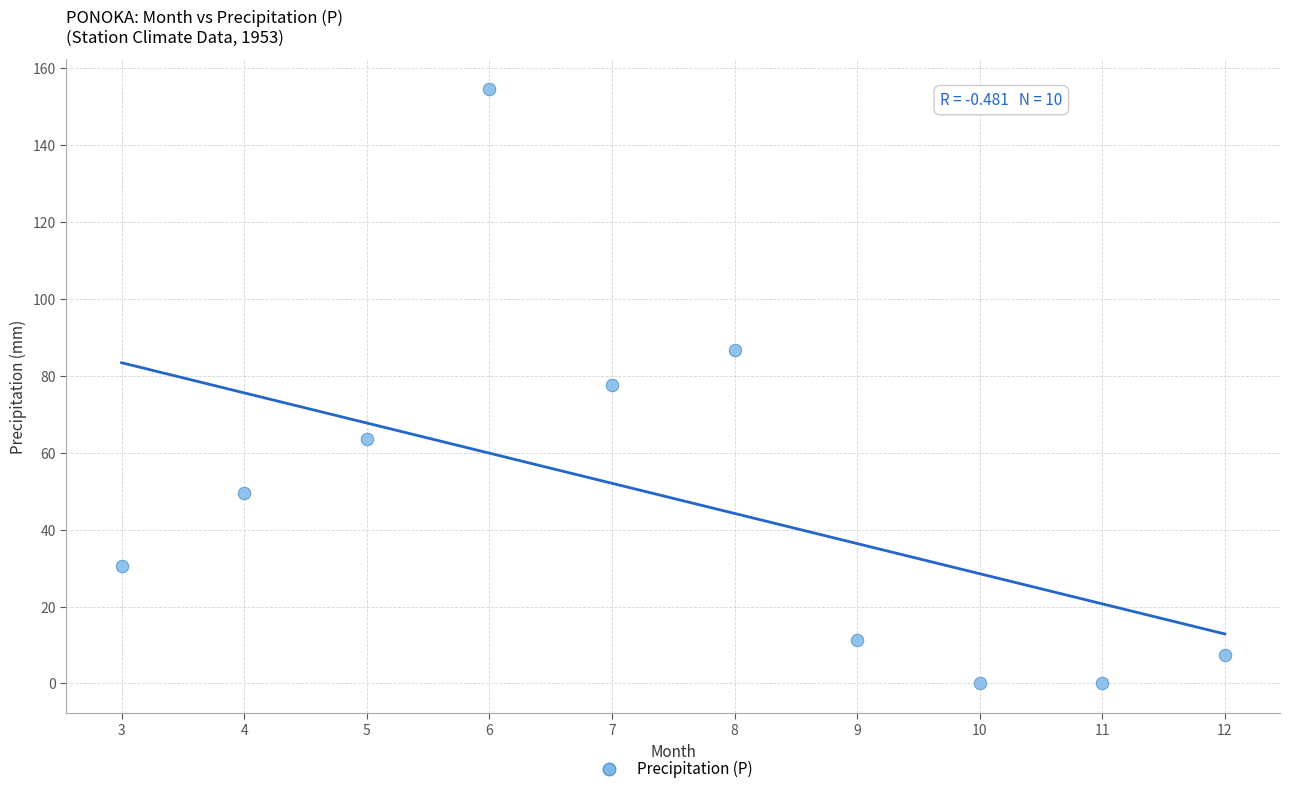

What is the range of X values (max minus min)?

9.0